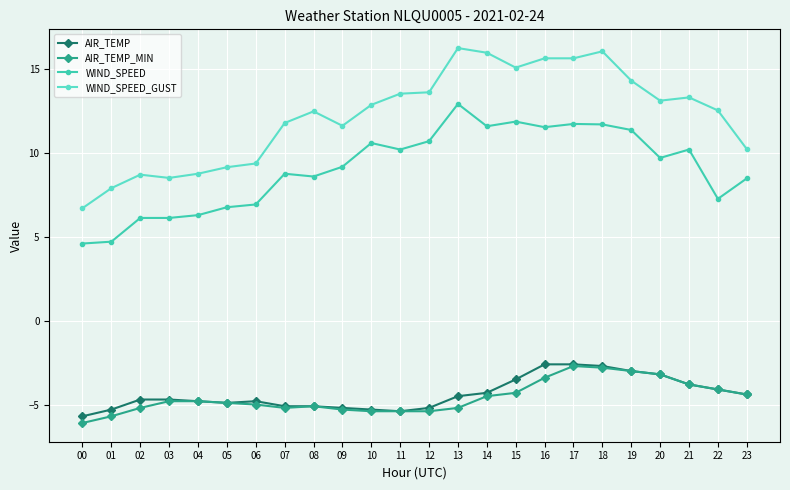

True or false: WIND_SPEED_GUST has a value of 7.9 at 01.

True